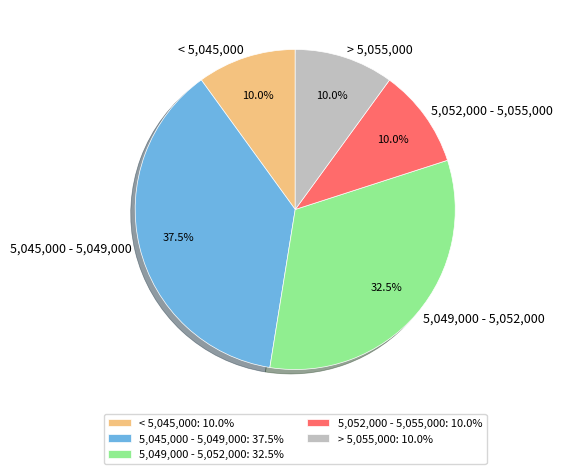

What portion of the pie excludes 5,049,000 - 5,052,000?

67.5%